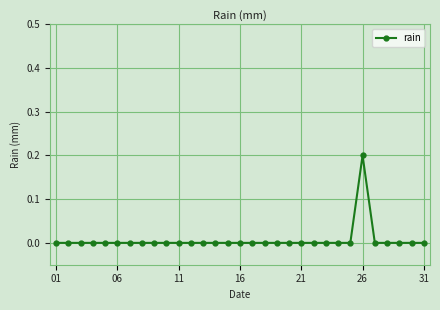

How many distinct data groups are displayed?

1